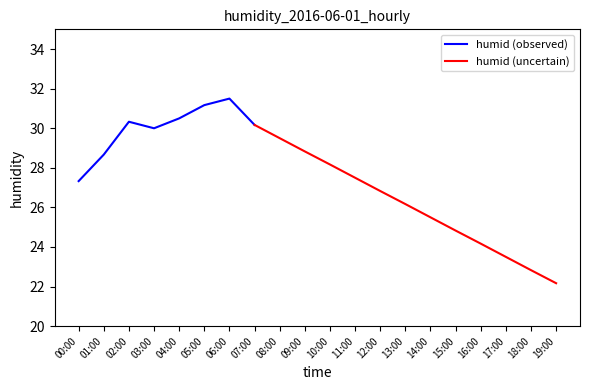

Approximately how many times larger is the value at 09:00 compared to 07:00?

1.0